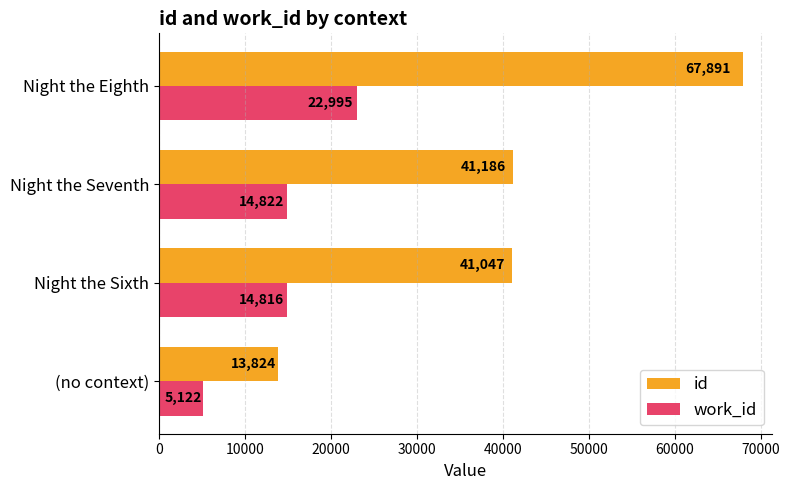

What is the total value across all series at Night the Seventh?

56008